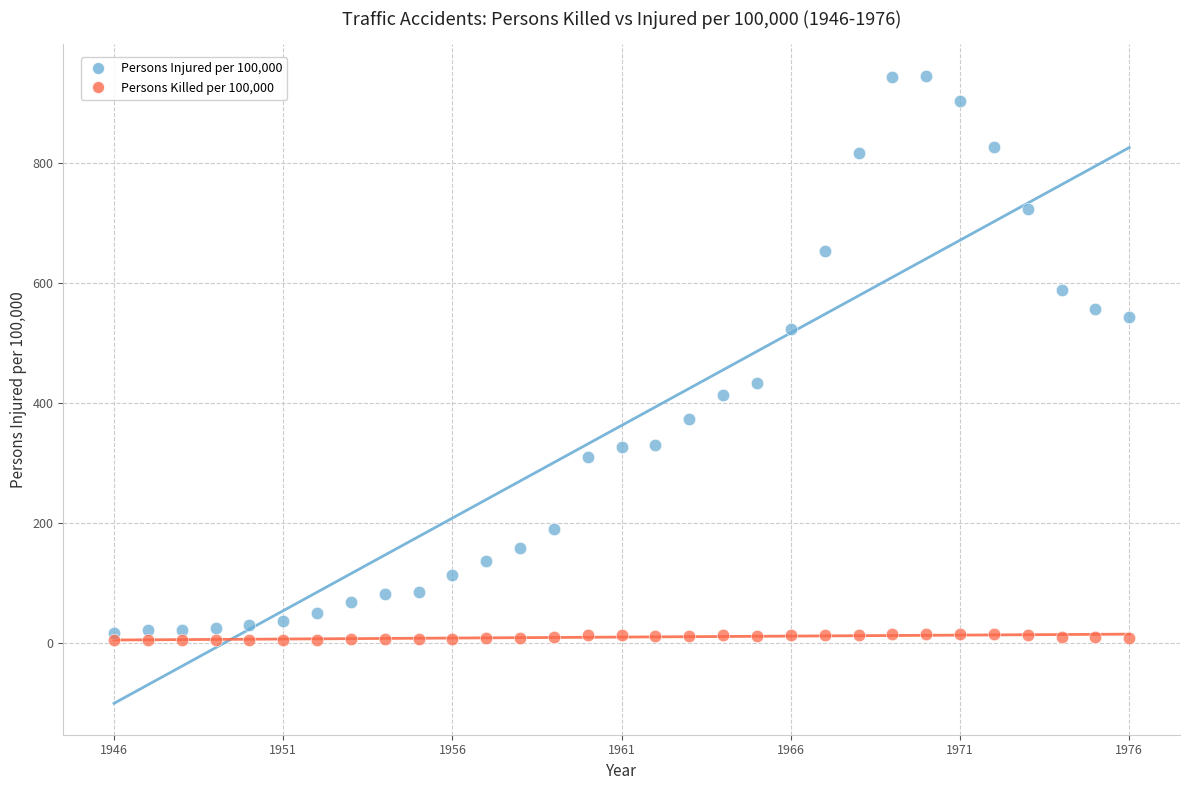

Which series contains the lowest Y value?

Persons Killed per 100,000